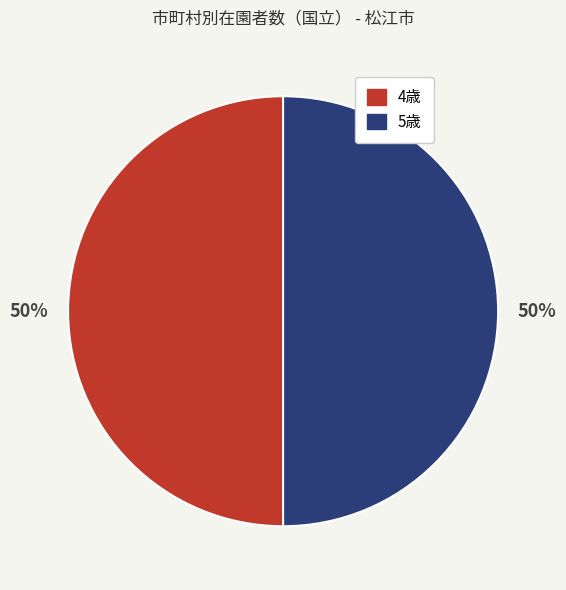

To the nearest percent, what is the difference between the largest and smallest slice percentages?

0%